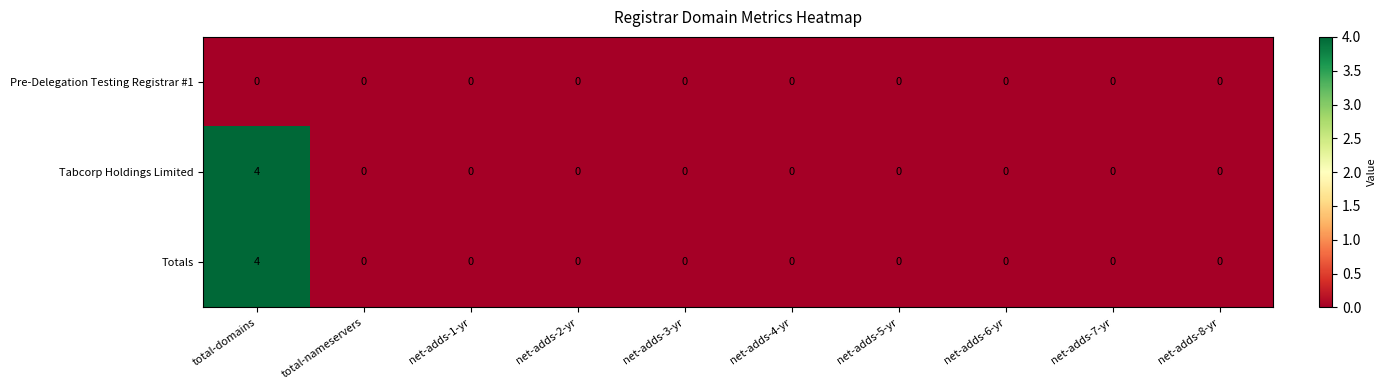

What is the difference between the maximum and minimum values in the Totals series?

4